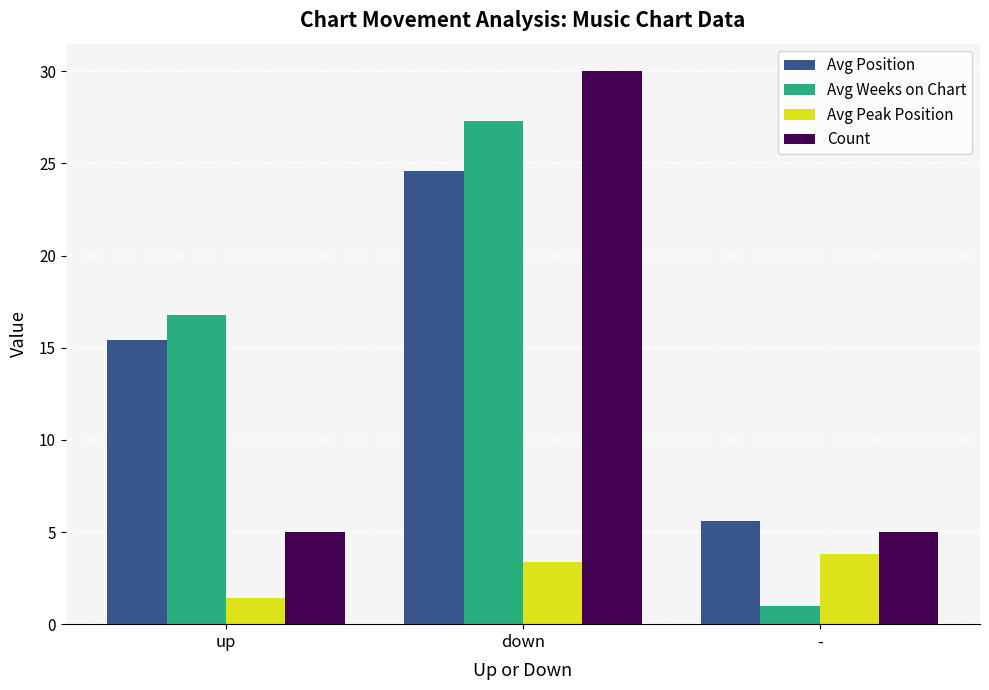

Where does the Avg Position series first go above 15?

up